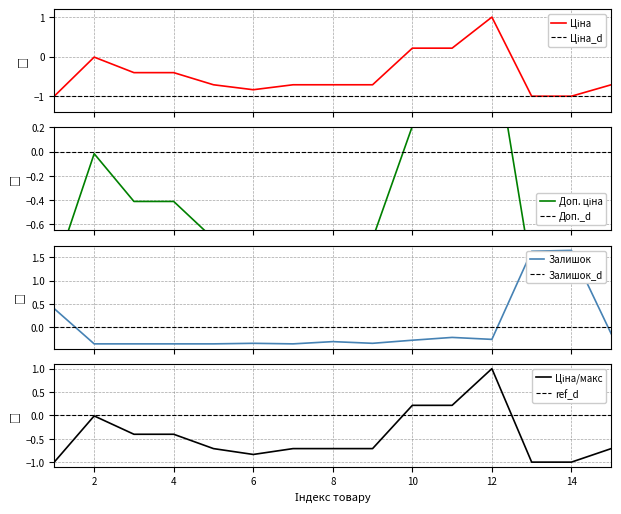

Does the chart display data point markers on the line(s)?

No